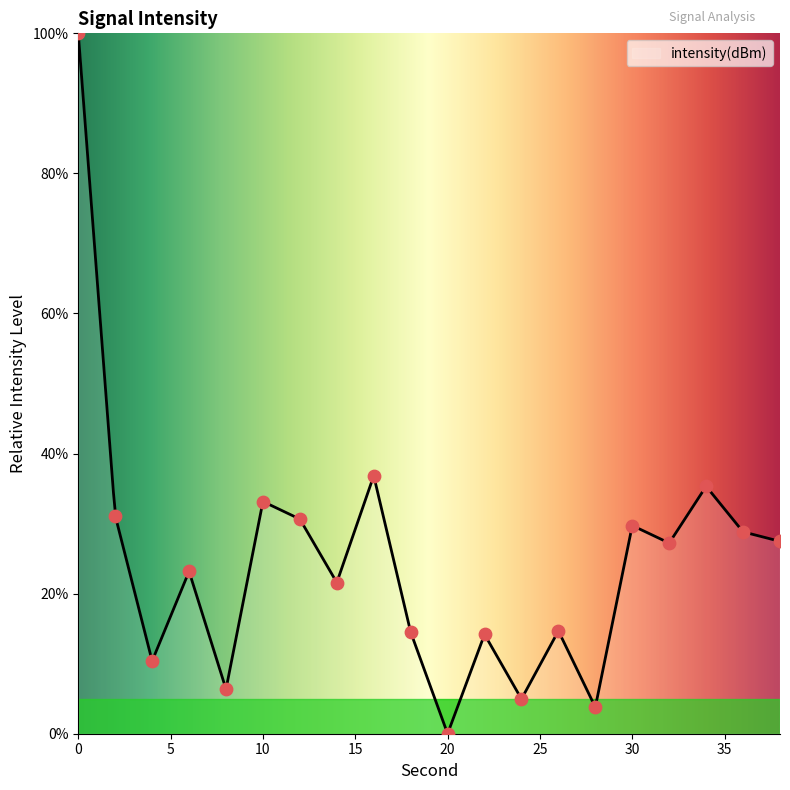

Approximately how many times larger is the value at 26 compared to 30?

0.5